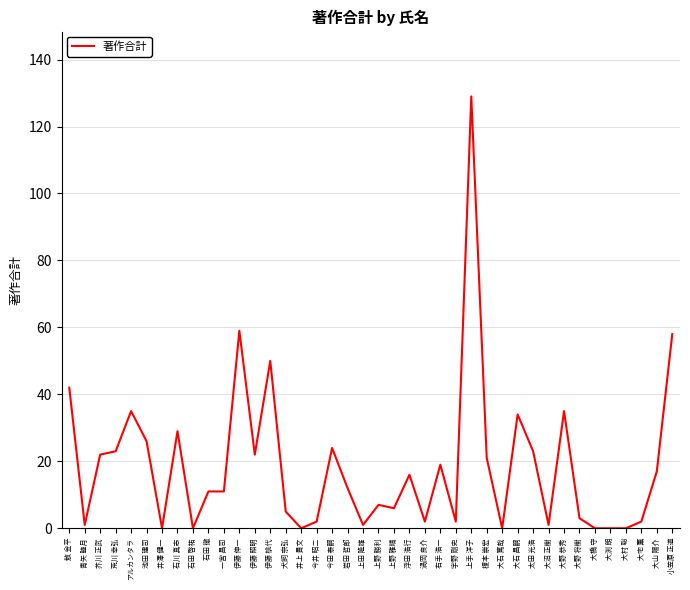

What is the approximate value at 浮田 浩行, to the nearest 5?

15